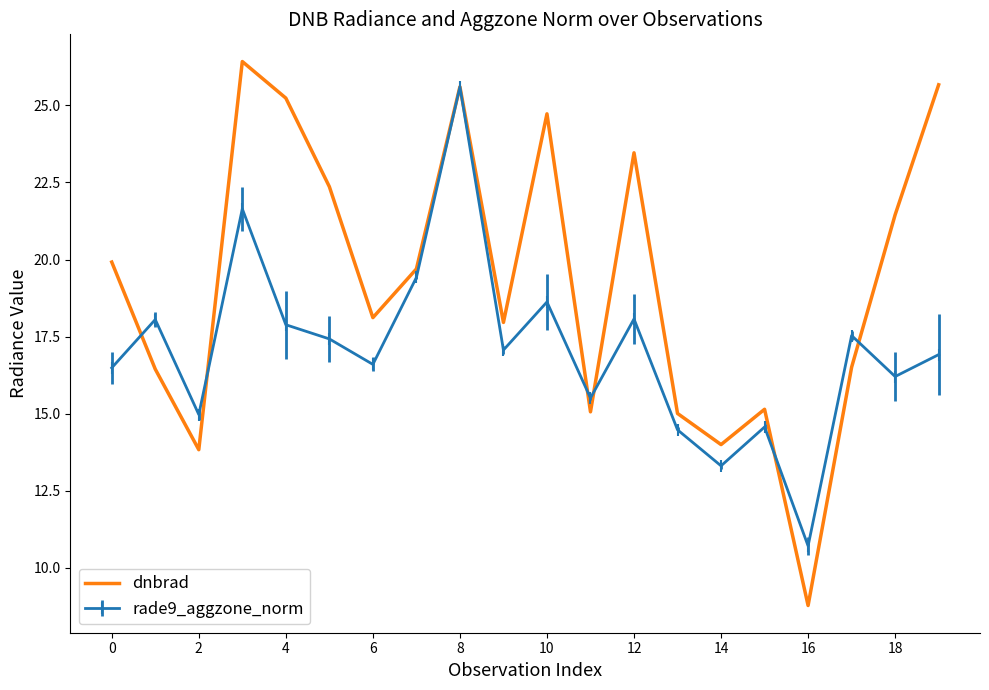

Rank the series by their average value, from lowest to highest.

rade9_aggzone_norm, dnbrad